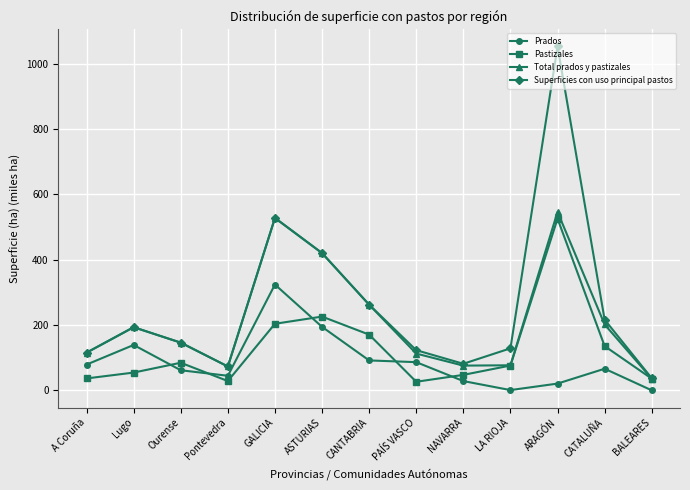

Read the Superficies con uso principal pastos value at Pontevedra.

73.1